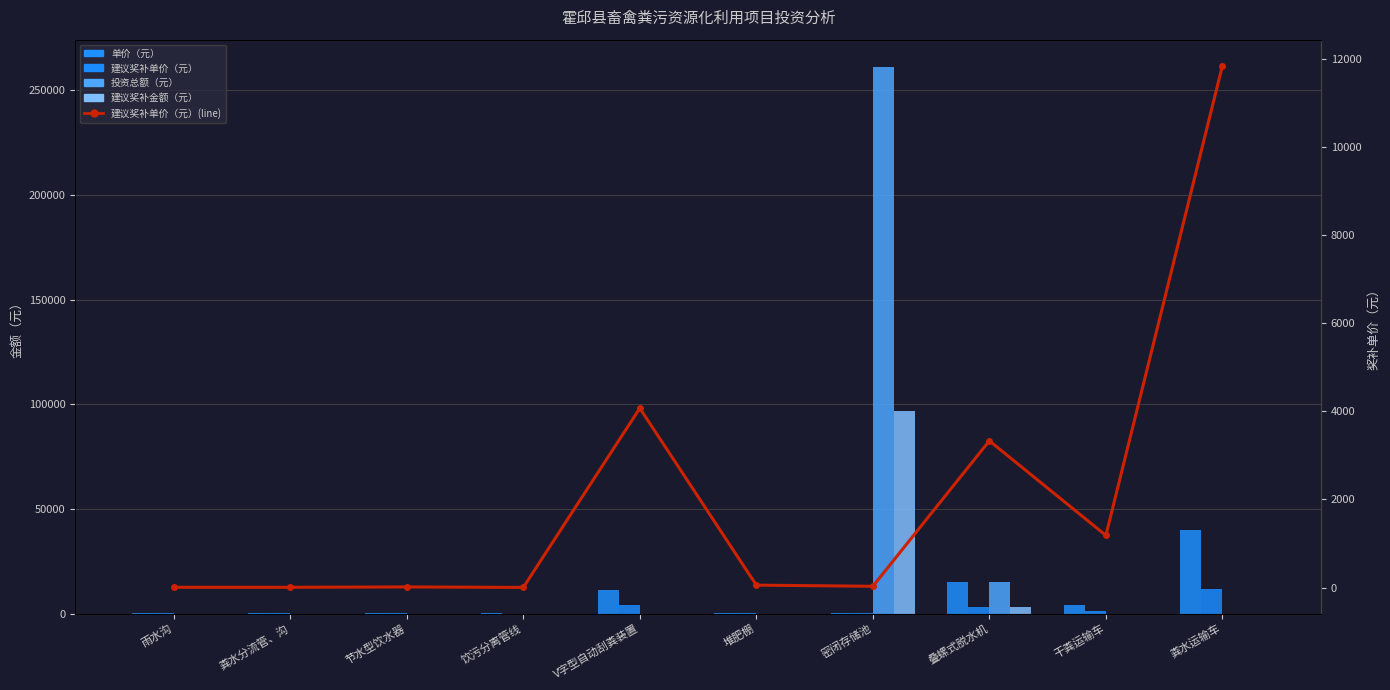

Is it true that 建议奖补金额（元） equals 44186.6 at V字型自动刮粪装置?

False